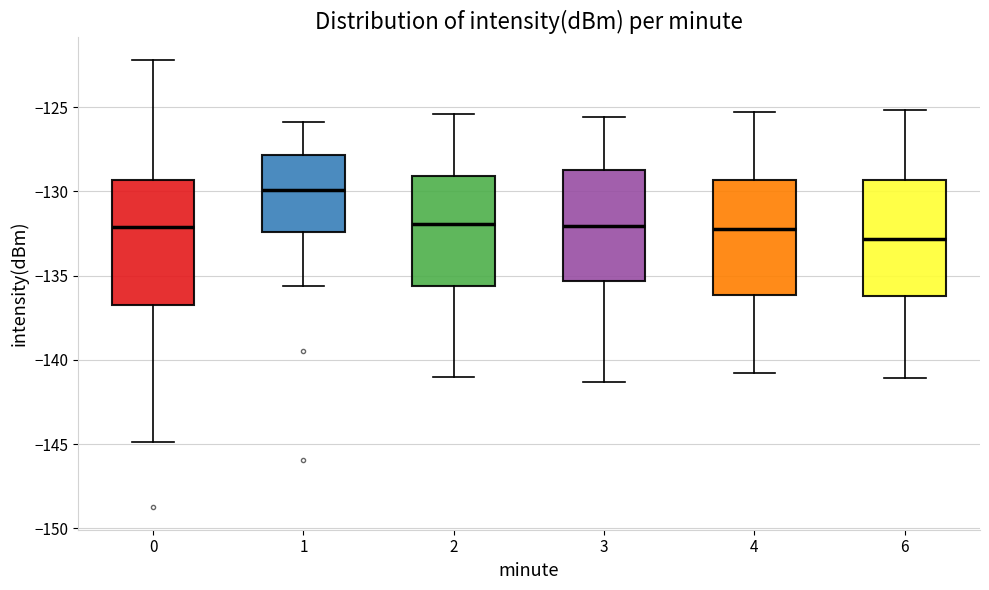

Which box's median line is the lowest?

6